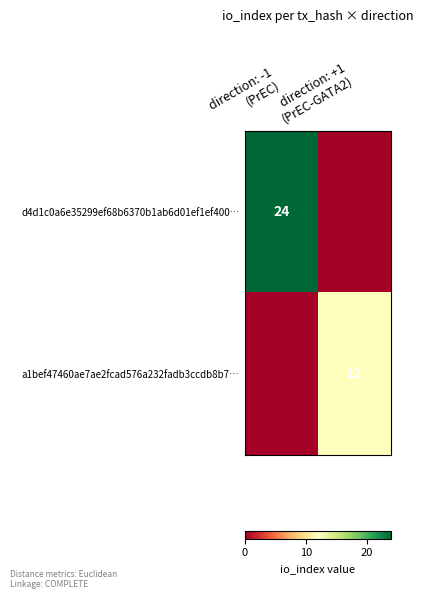

Which series has the largest total across all categories?

d4d1c0a6e35299ef68b6370b1ab6d01ef1ef400…